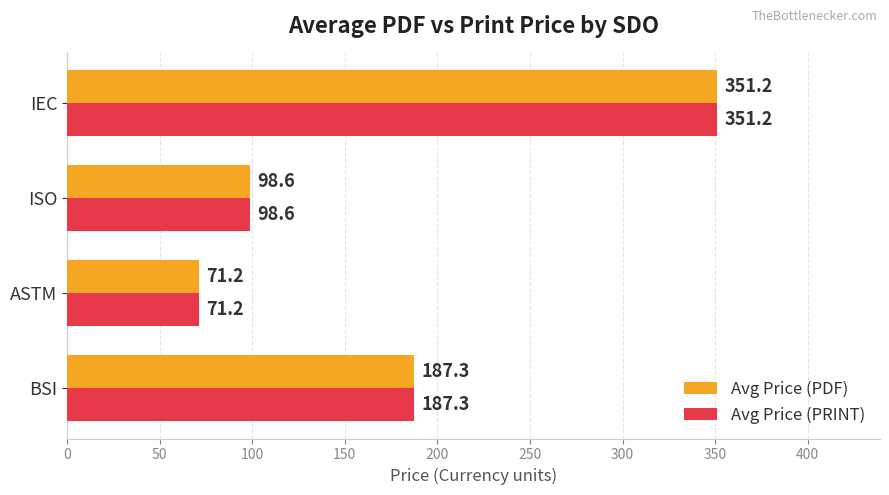

How many categories are shown in the chart?

4